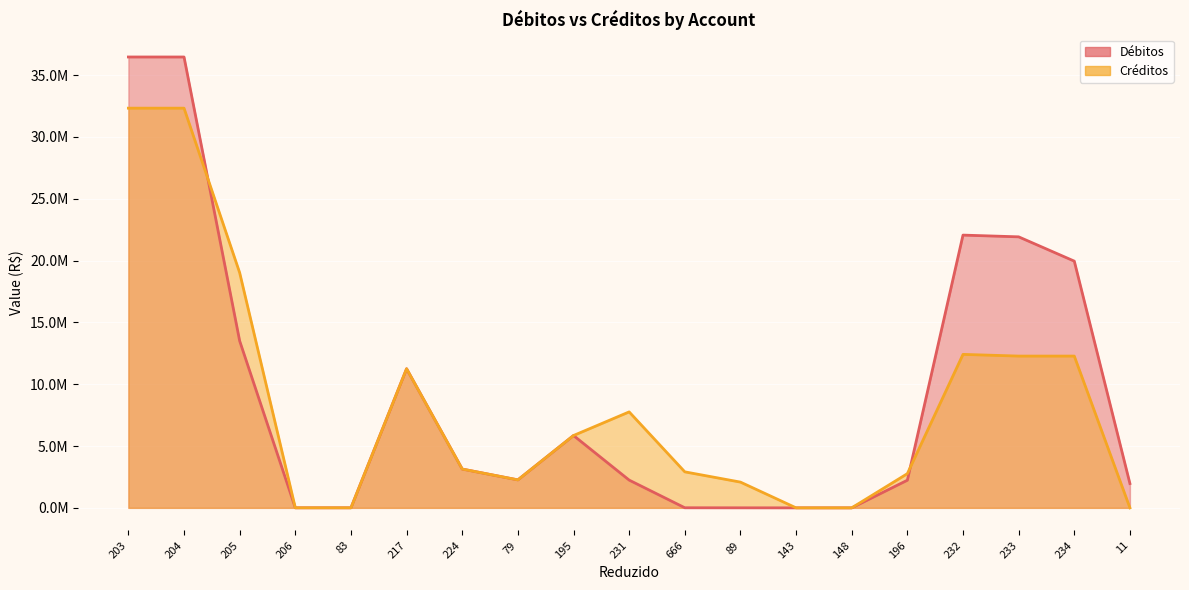

True or false: Créditos has a value of 4645412.9 at 224.

False